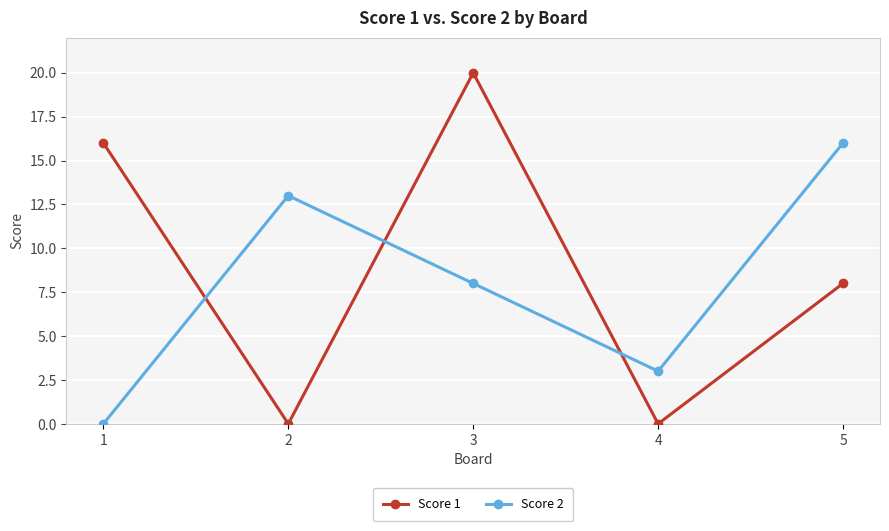

Which series has the largest total across all categories?

Score 1